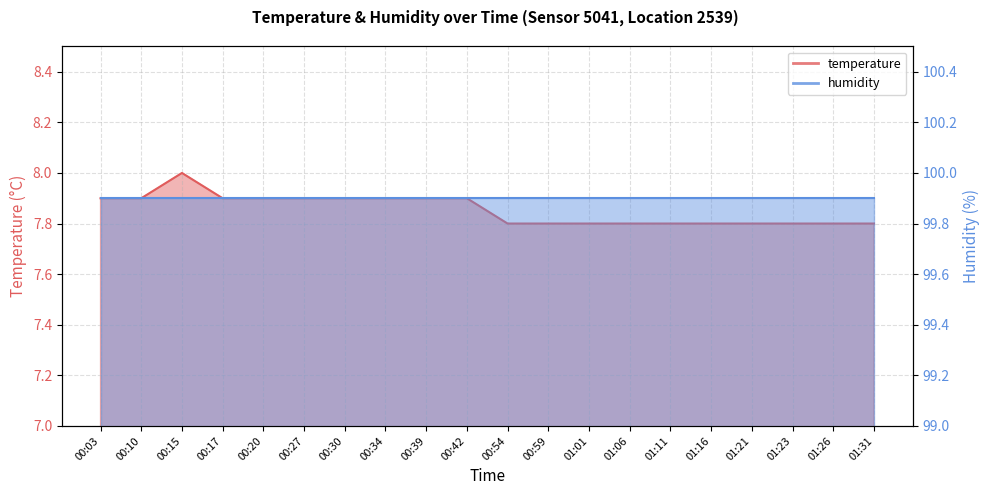

What is the average value?

7.9